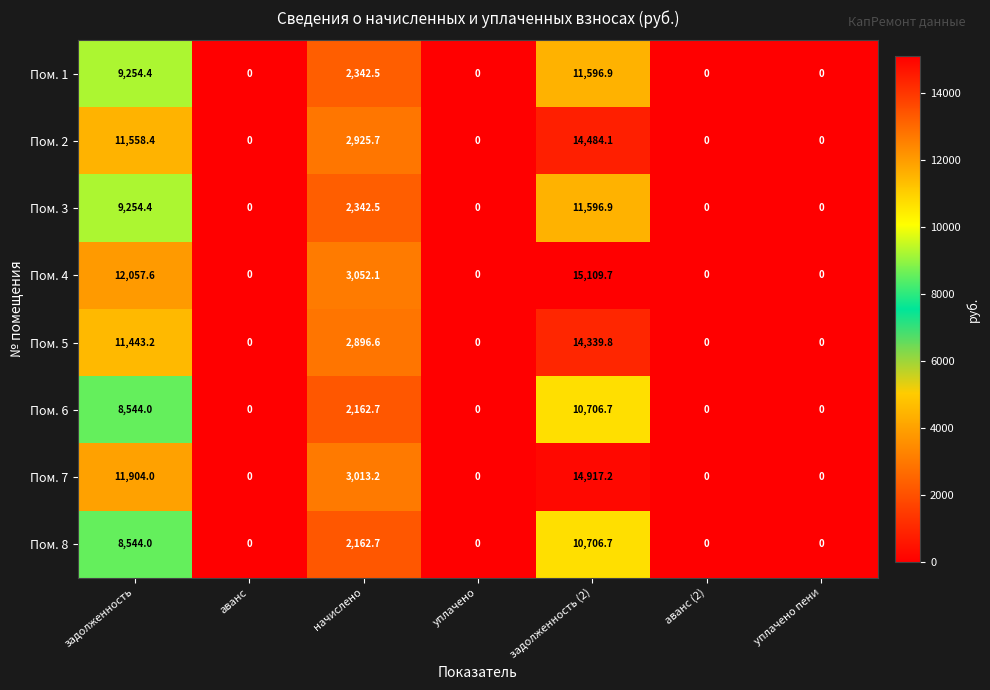

True or false: Пом. 3 has a value of 3345.2 at начислено.

False